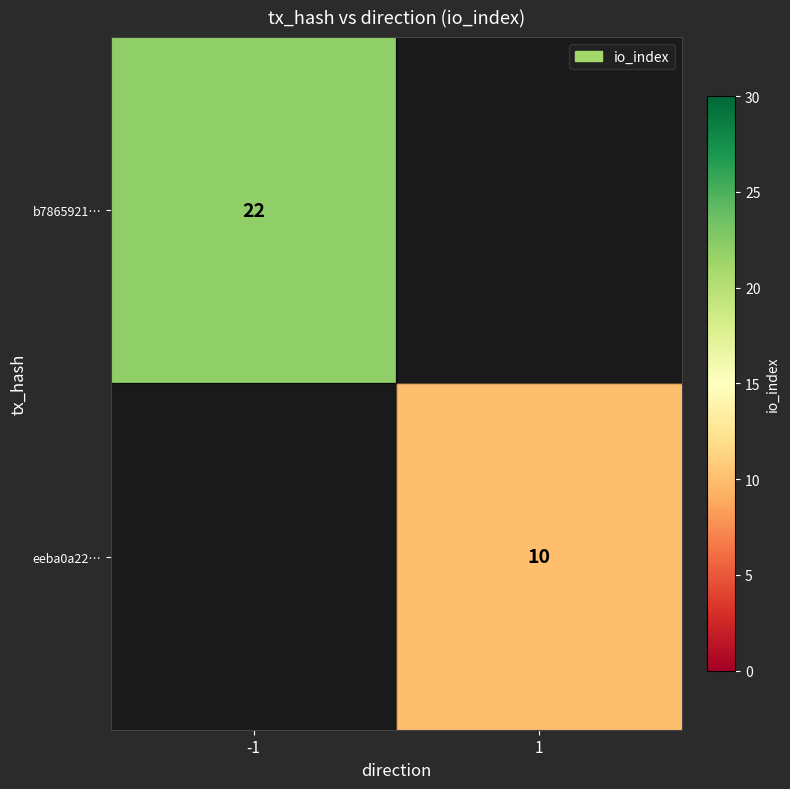

At how many categories does at least one series exceed 11?

1